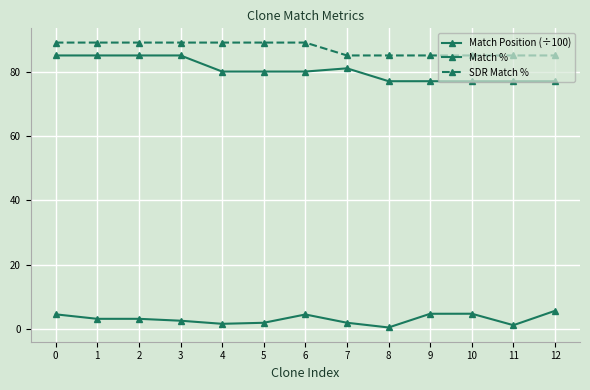

List the labels in order of Match % value, largest first.

0, 1, 2, 3, 7, 4, 5, 6, 8, 9, 10, 11, 12